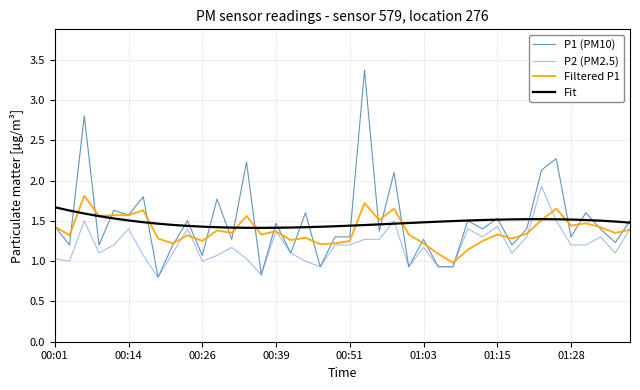

How many lines are shown in the chart?

4